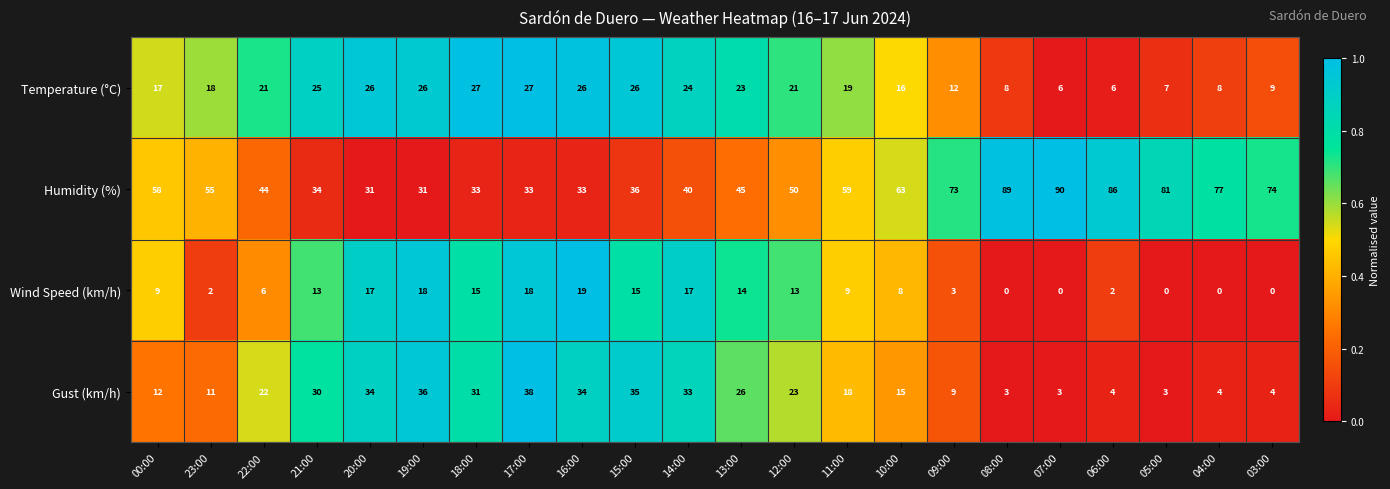

What is the difference between the second highest and minimum values in the Temperature (°C) series?

21